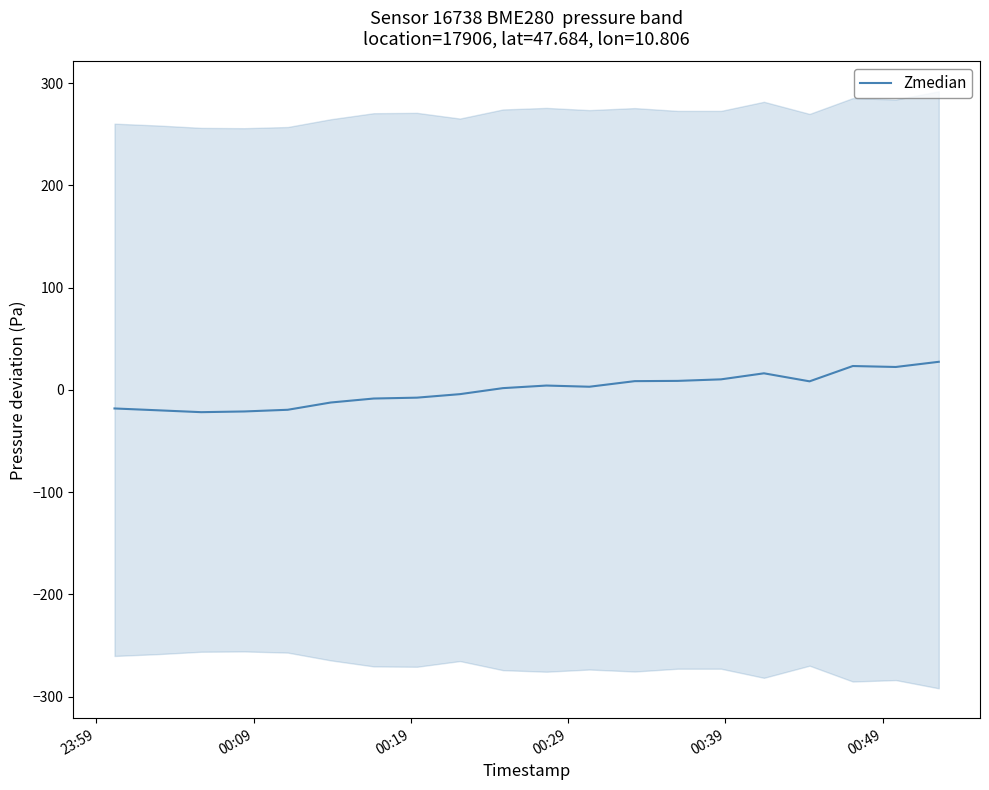

What is the maximum value shown in the chart?

27.4